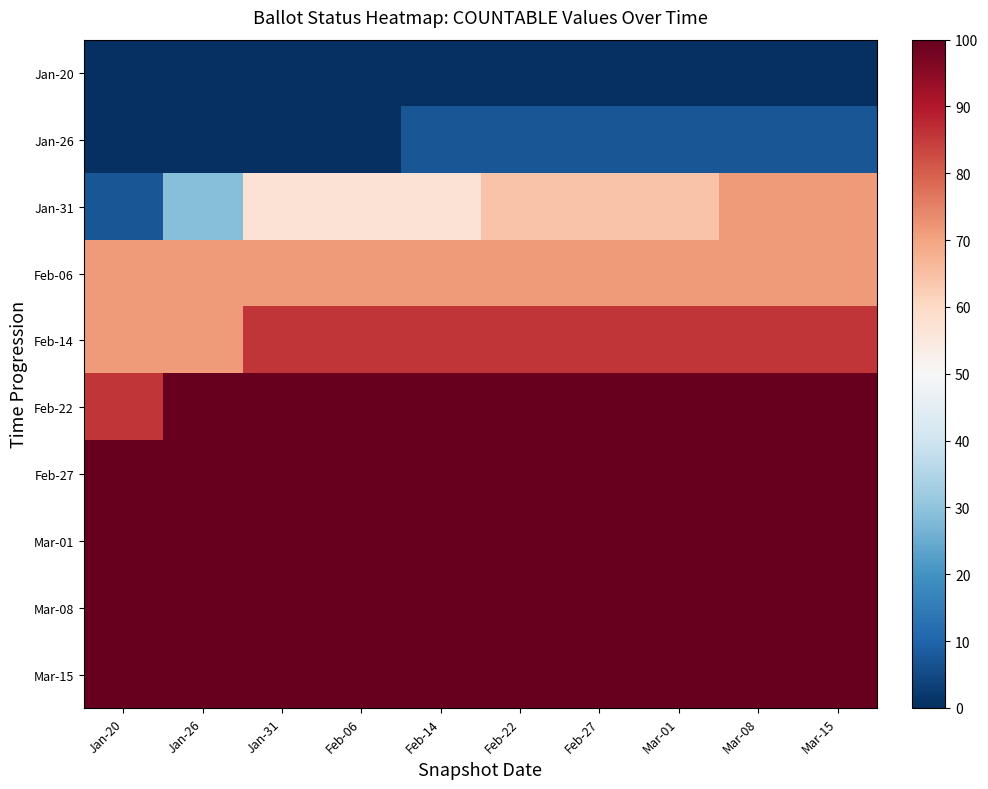

List the series in order of their peak value, highest first.

Feb-22, Feb-27, Mar-01, Mar-08, Mar-15, Feb-14, Jan-31, Feb-06, Jan-26, Jan-20